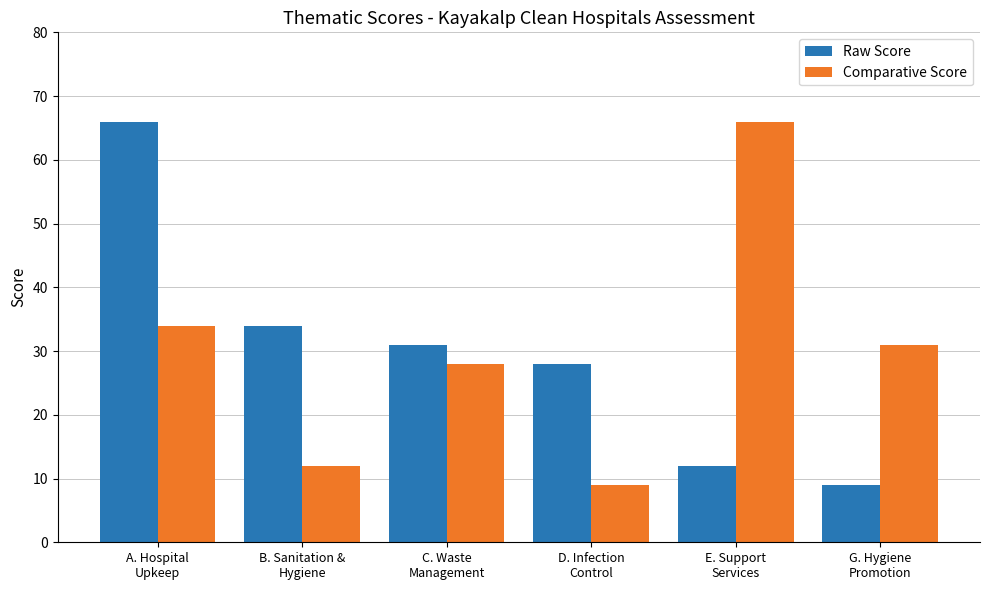

What is the average value of the Raw Score series?

30